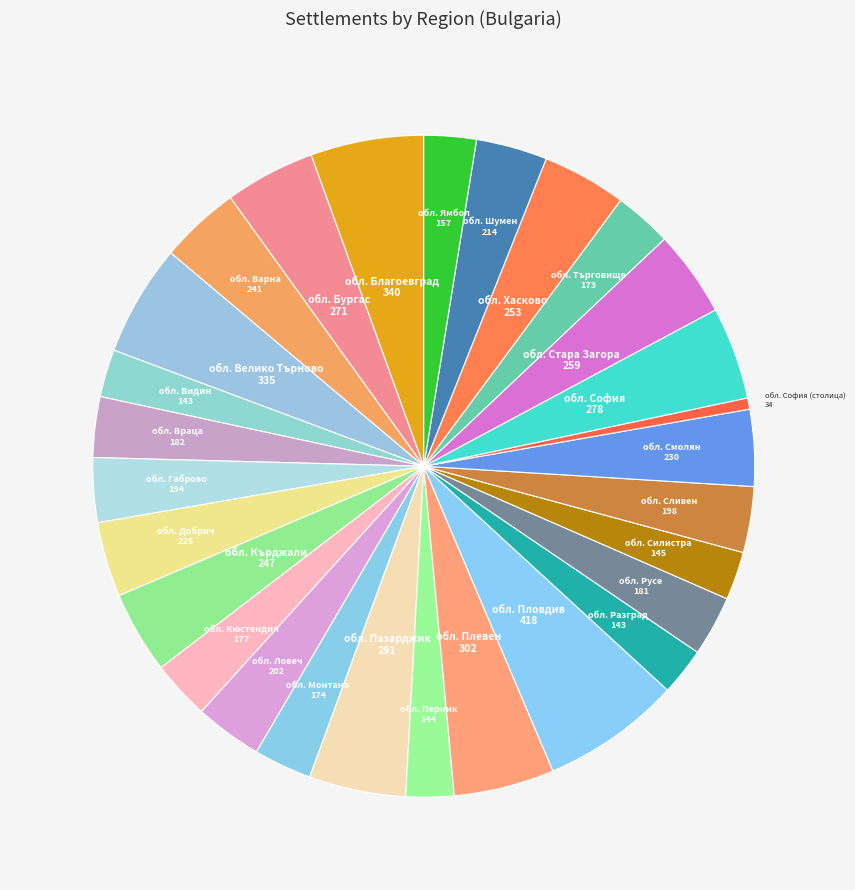

How many segments does this pie chart have?

28